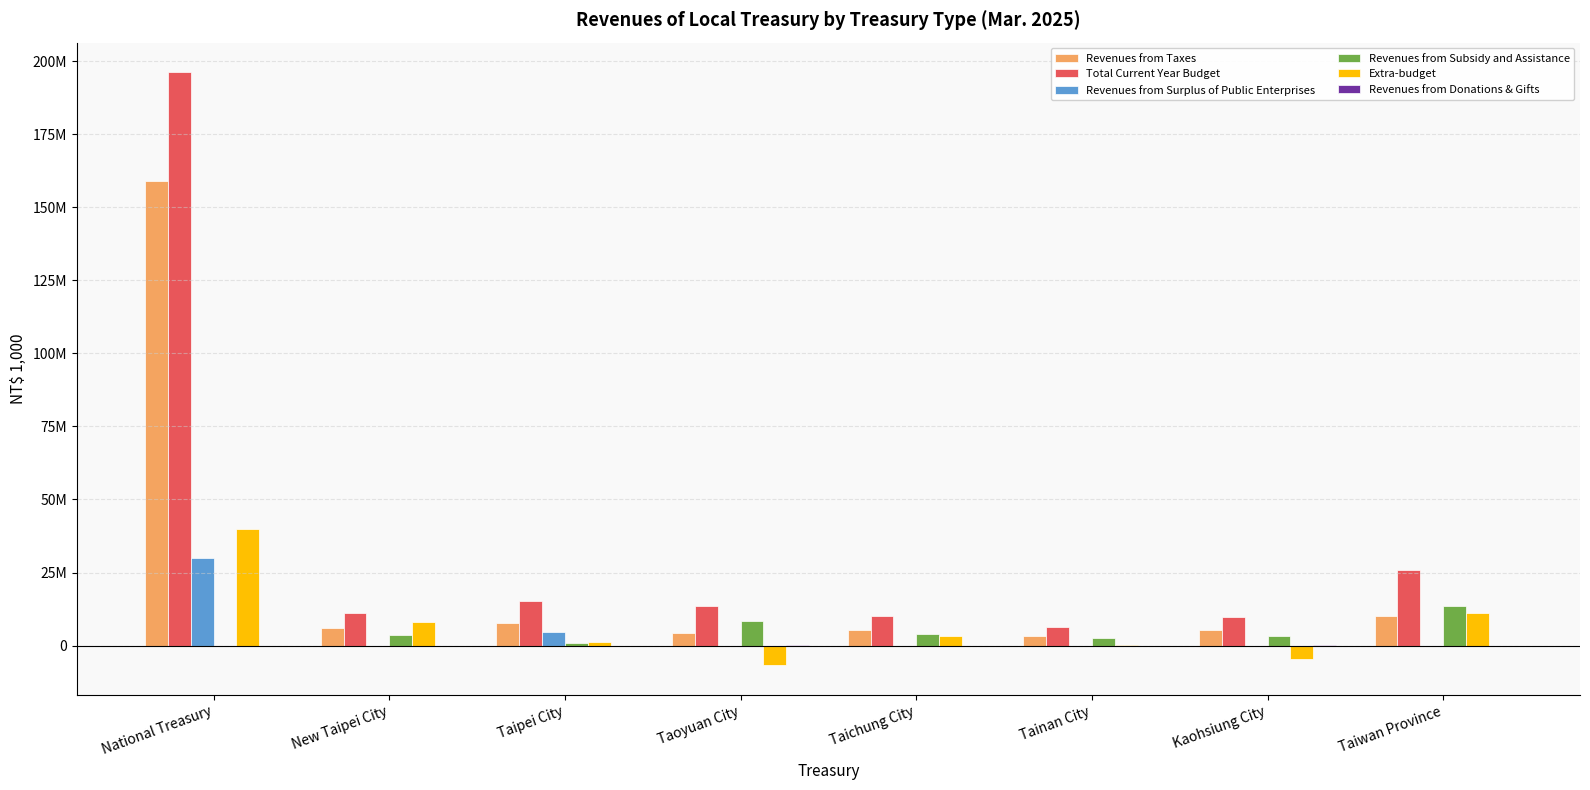

The value of Extra-budget at New Taipei City is 13346941. True or false?

False